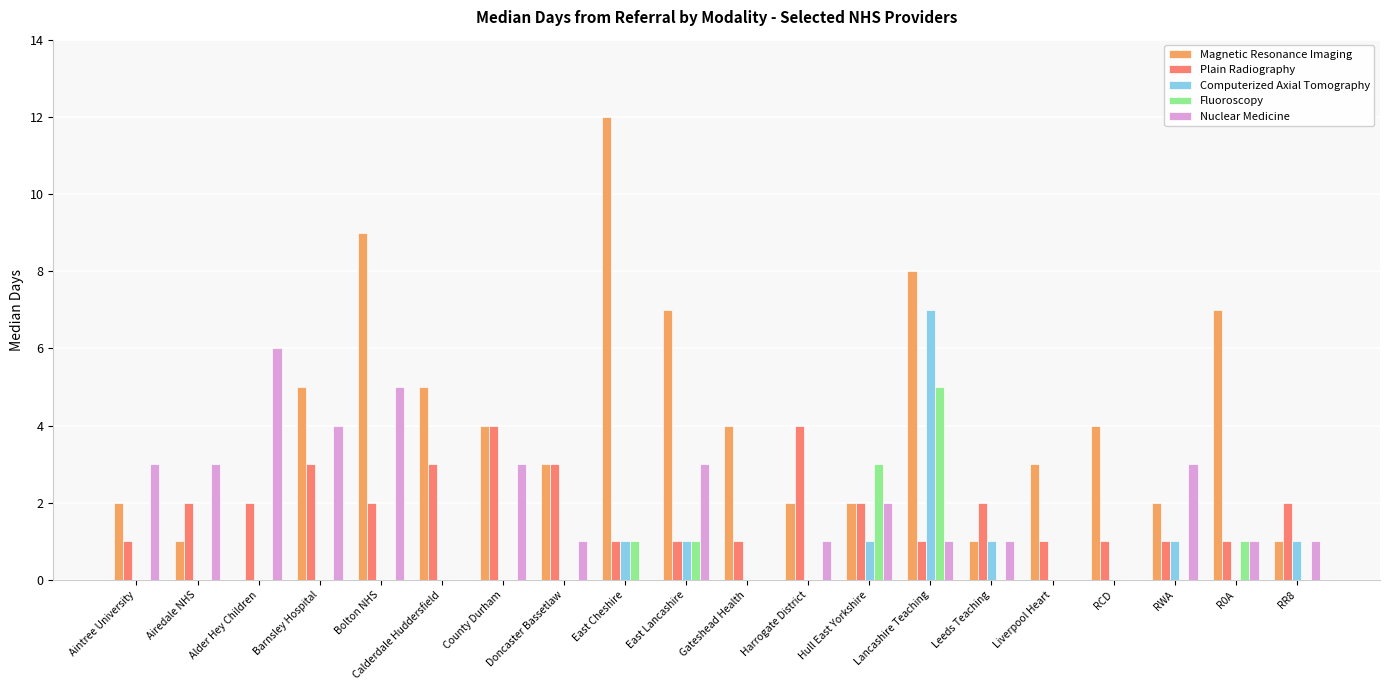

What is the sum of all Plain Radiography values?

38